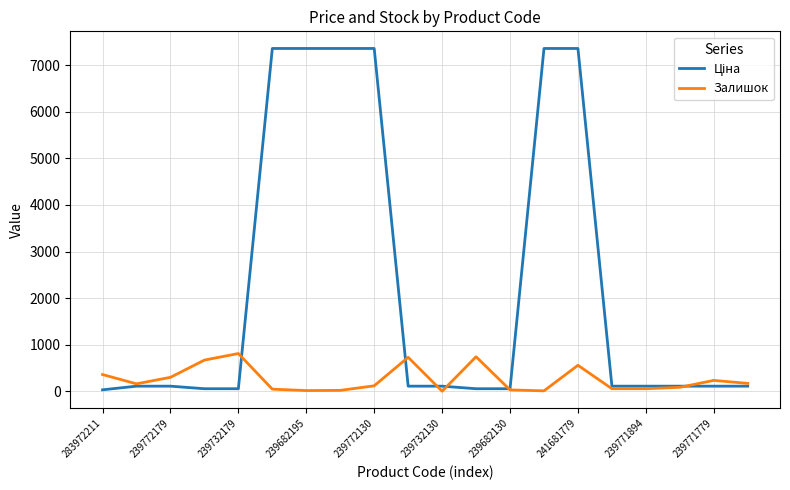

True or false: Ціна has more than 0 points higher than both neighbors.

False